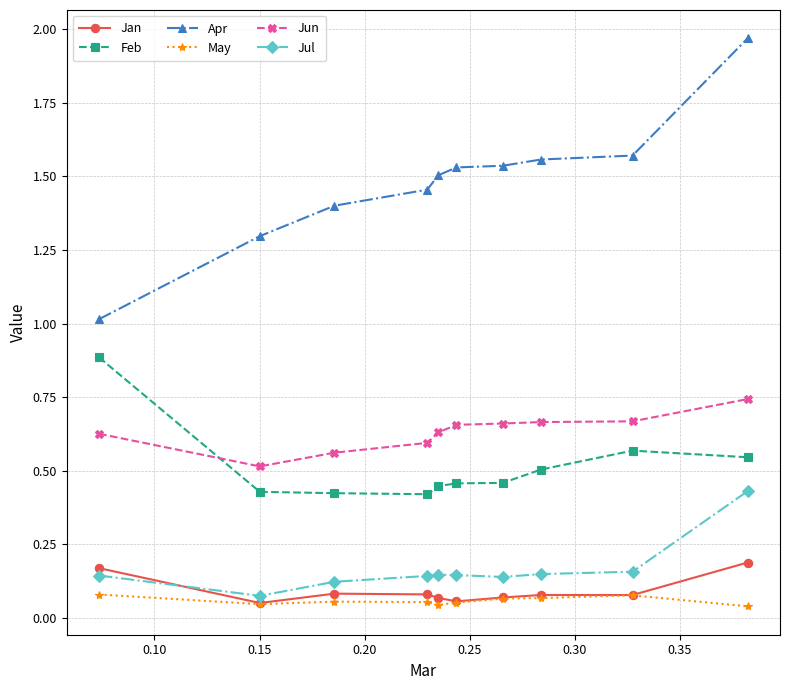

True or false: Jan and Jun intersect in this chart.

False